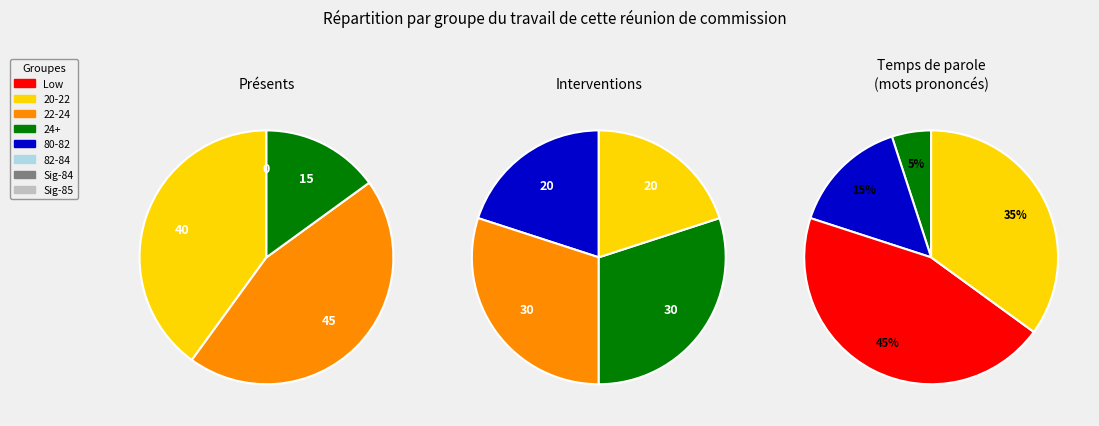

Does 6 account for over 50% of the chart?

No